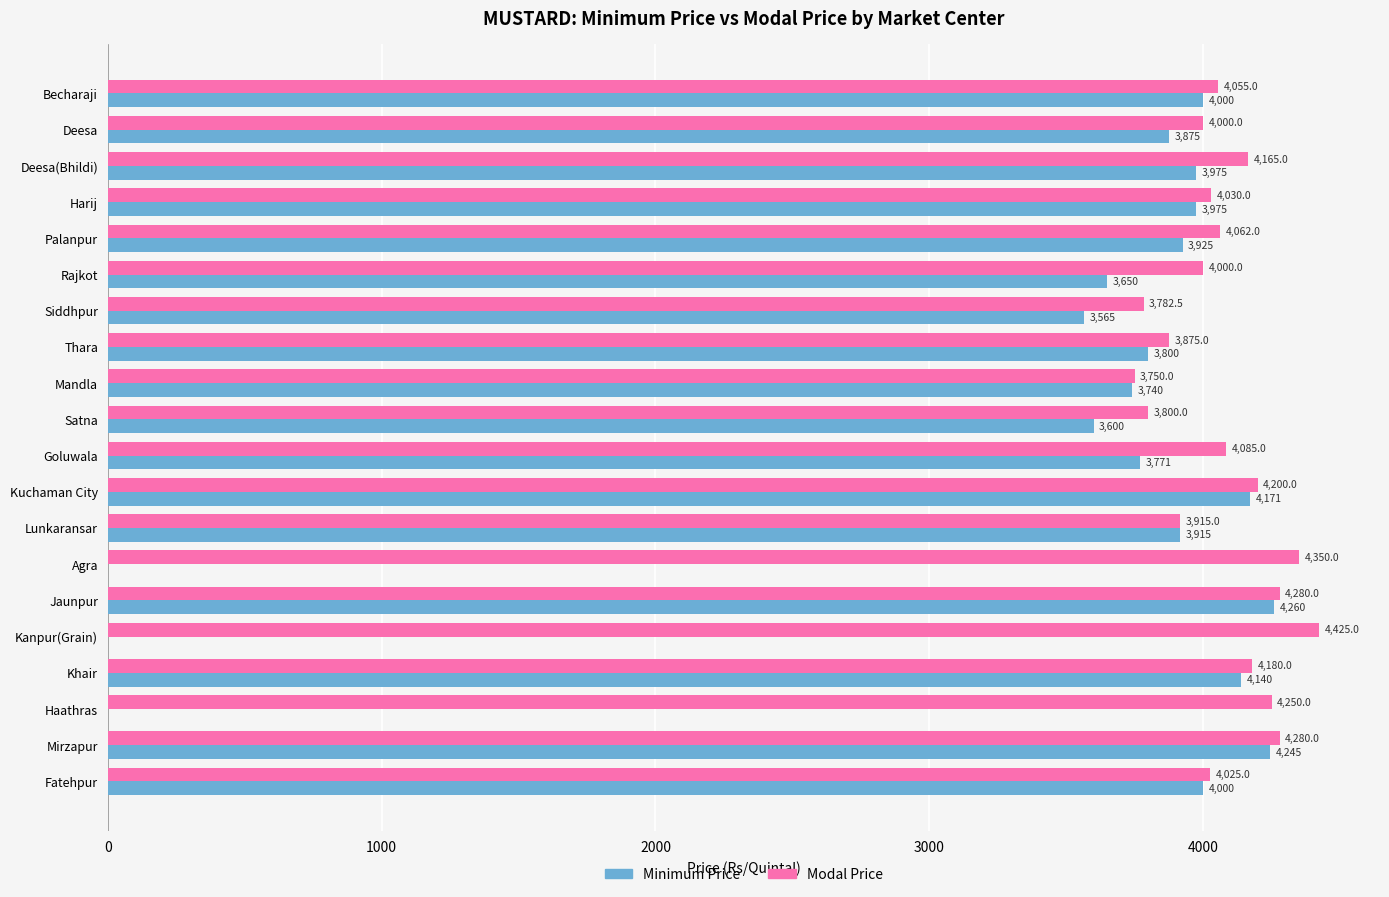

What is the sum of all Modal Price values?

81509.5